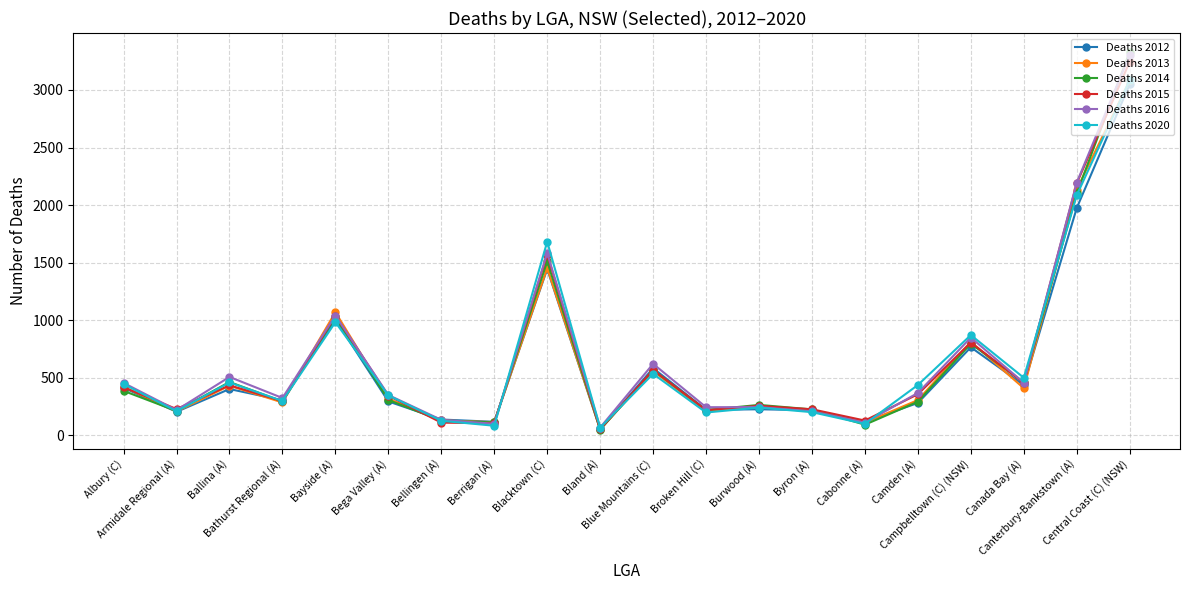

At which label is Deaths 2012 closest to 1550?

Blacktown (C)